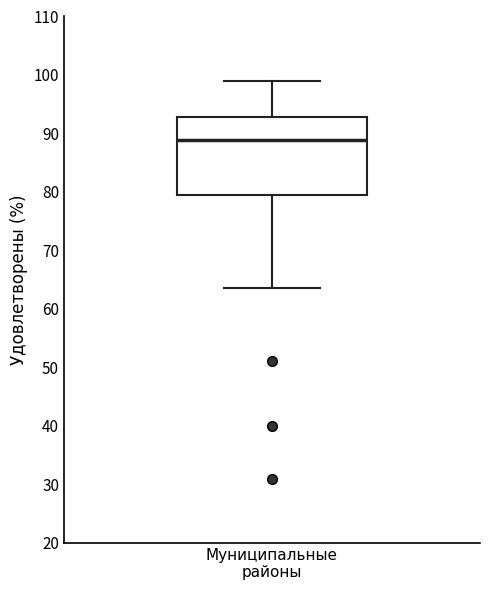

Transcribe this box plot: give where the median line is, the range the box spans, and where the two whiskers end, as read against the y-axis. The values are not printed on the chart, so give them approximately, as read against the axis.

median 89, box 80 to 93, whiskers 64 to 99